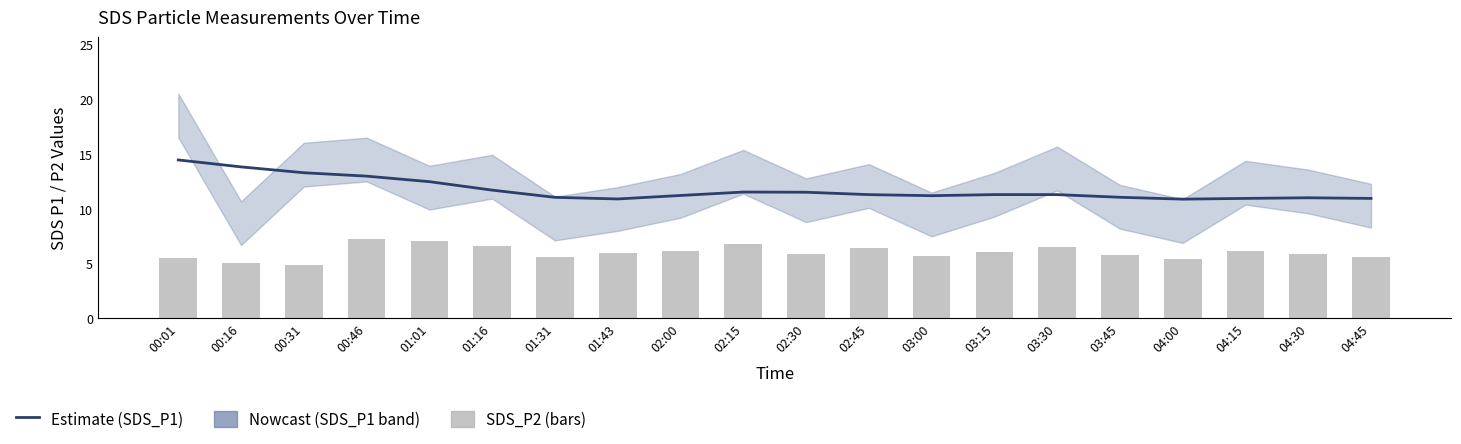

Reading left to right, list all the values displayed in this chart.

SDS_P1 (Estimate): 14.5	13.8	13.3	13.0	12.5	11.7	11.1	10.9	11.2	11.5	11.5	11.3	11.2	11.3	11.3	11.1	10.9	11.0	11.0	11.0
SDS_P2: 5.5	5.0	4.9	7.2	7.1	6.7	5.7	6.0	6.2	6.8	5.9	6.4	5.7	6.1	6.5	5.8	5.4	6.2	5.9	5.6